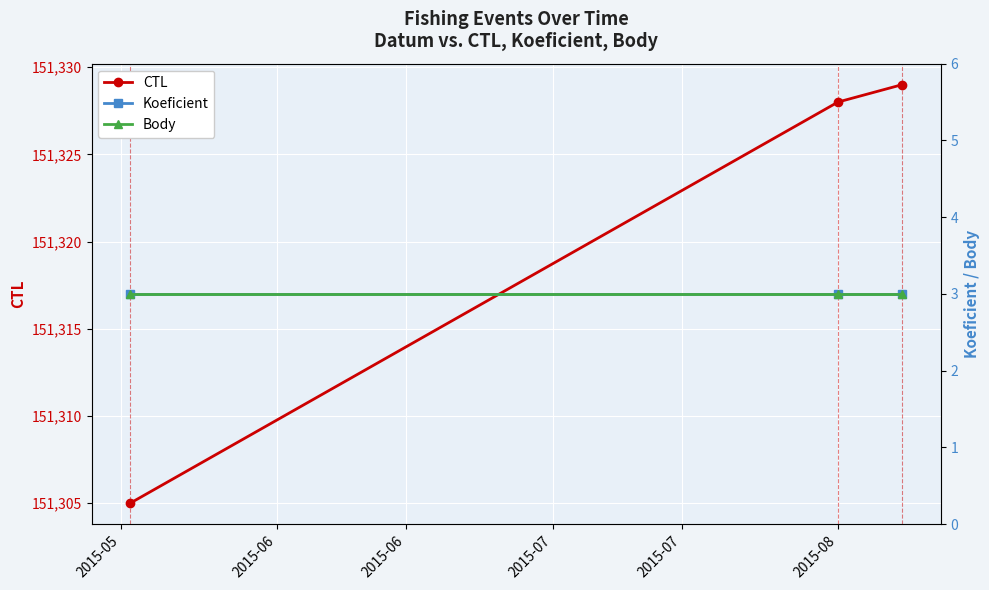

Reading right to left, transcribe all the data shown in this chart.

CTL: 151329	151328	151305
Koeficient: 3	3	3
Body: 3	3	3